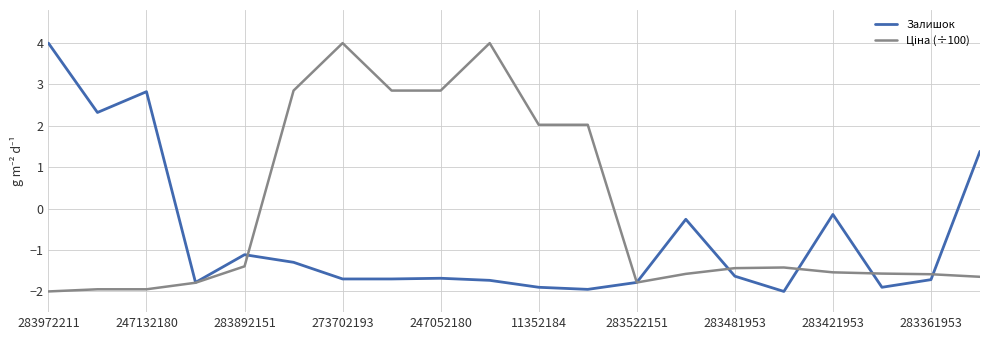

What is the difference between the maximum and minimum values in the Залишок series?

6.0